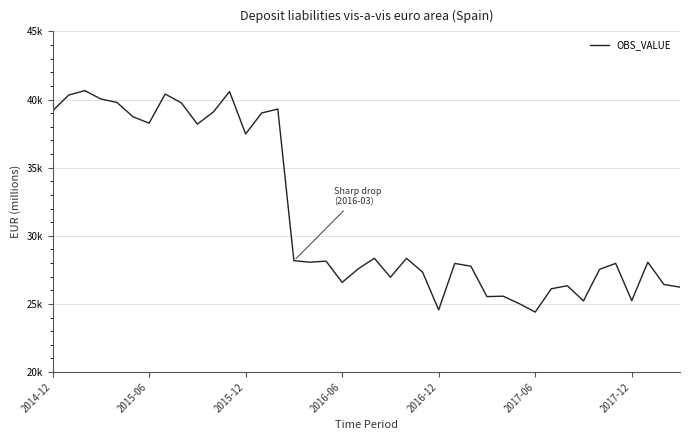

Is this an area chart (filled region under the line)?

No